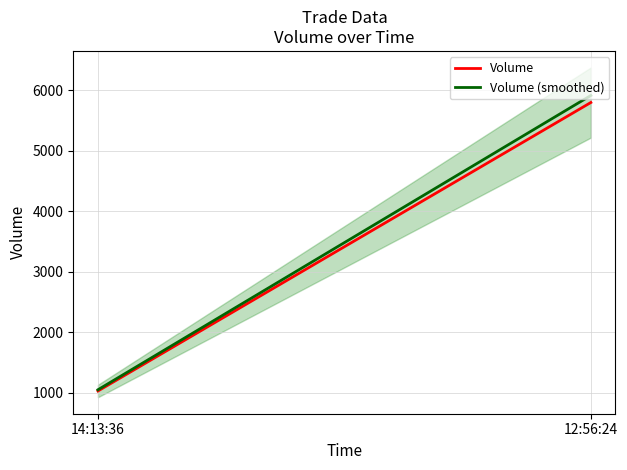

How many values in the Volume series are below 5800?

1